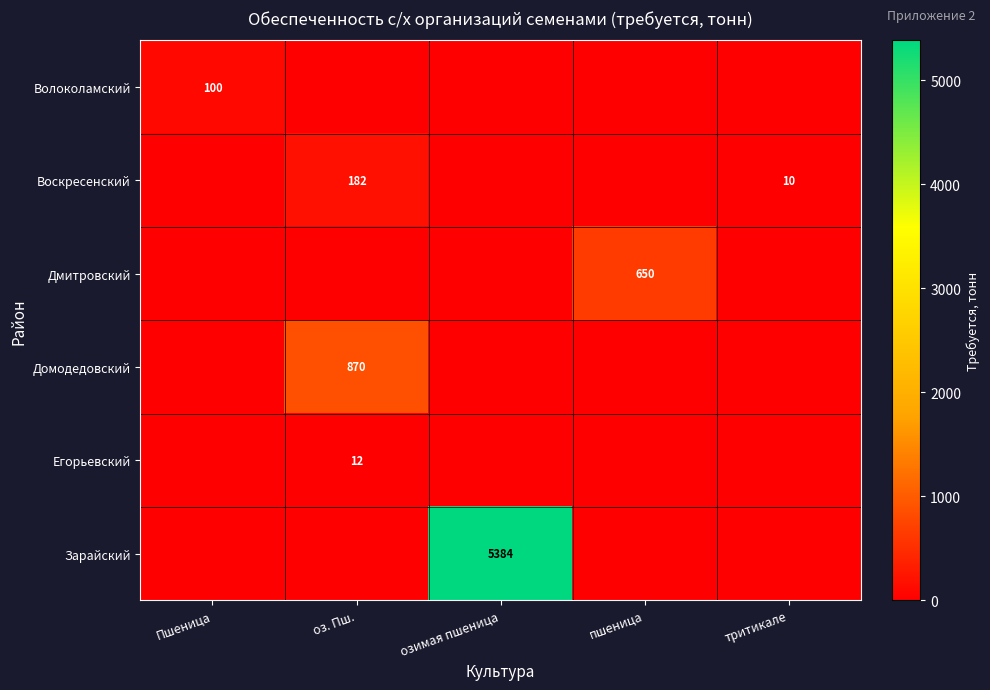

What is the greatest value displayed?

5384